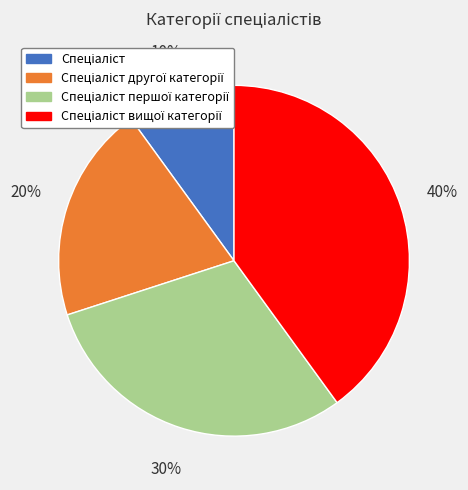

How many slices are in this pie chart?

4